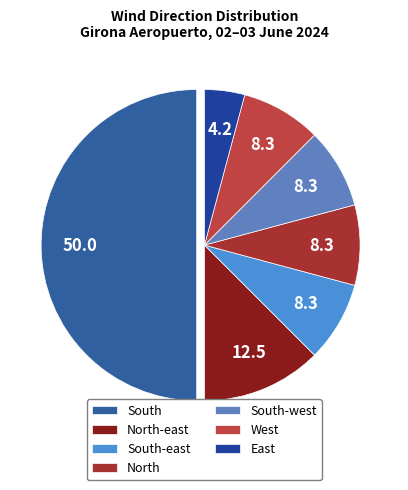

How many slices are in this pie chart?

7